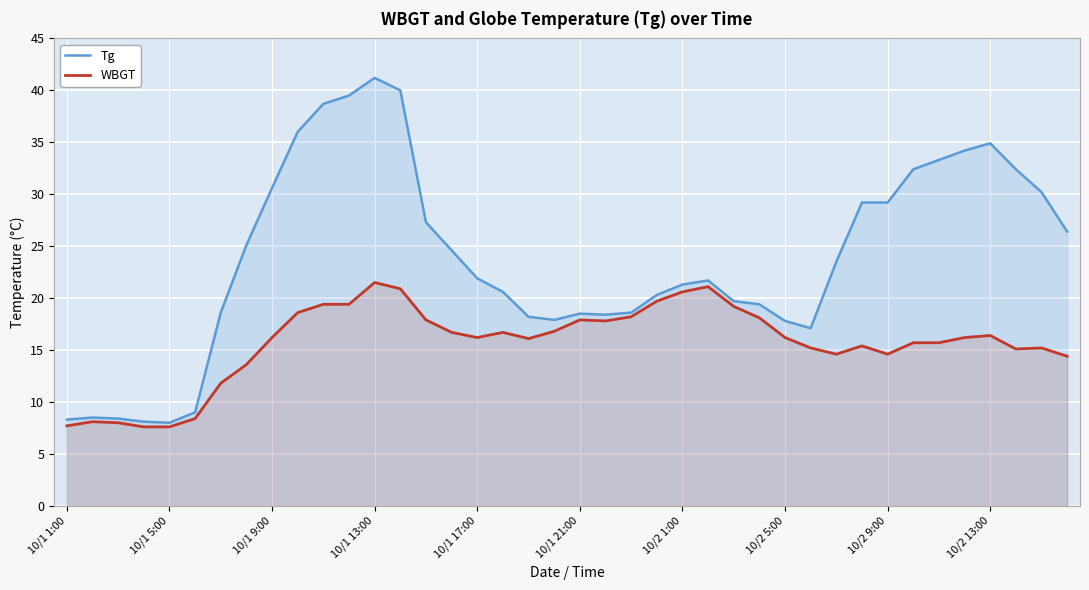

Reading right to left, transcribe all the data shown in this chart.

Tg: 26.4	30.2	32.4	34.9	34.2	33.3	32.4	29.2	29.2	23.5	17.1	17.8	19.4	19.7	21.7	21.3	20.3	18.6	18.4	18.5	17.9	18.2	20.6	21.9	24.6	27.3	40.0	41.2	39.5	38.7	36.0	30.6	25.1	18.6	9.0	8.0	8.1	8.4	8.5	8.3
WBGT: 14.4	15.2	15.1	16.4	16.2	15.7	15.7	14.6	15.4	14.6	15.2	16.2	18.1	19.2	21.1	20.6	19.7	18.2	17.8	17.9	16.8	16.1	16.7	16.2	16.7	17.9	20.9	21.5	19.4	19.4	18.6	16.2	13.6	11.8	8.4	7.6	7.6	8.0	8.1	7.7